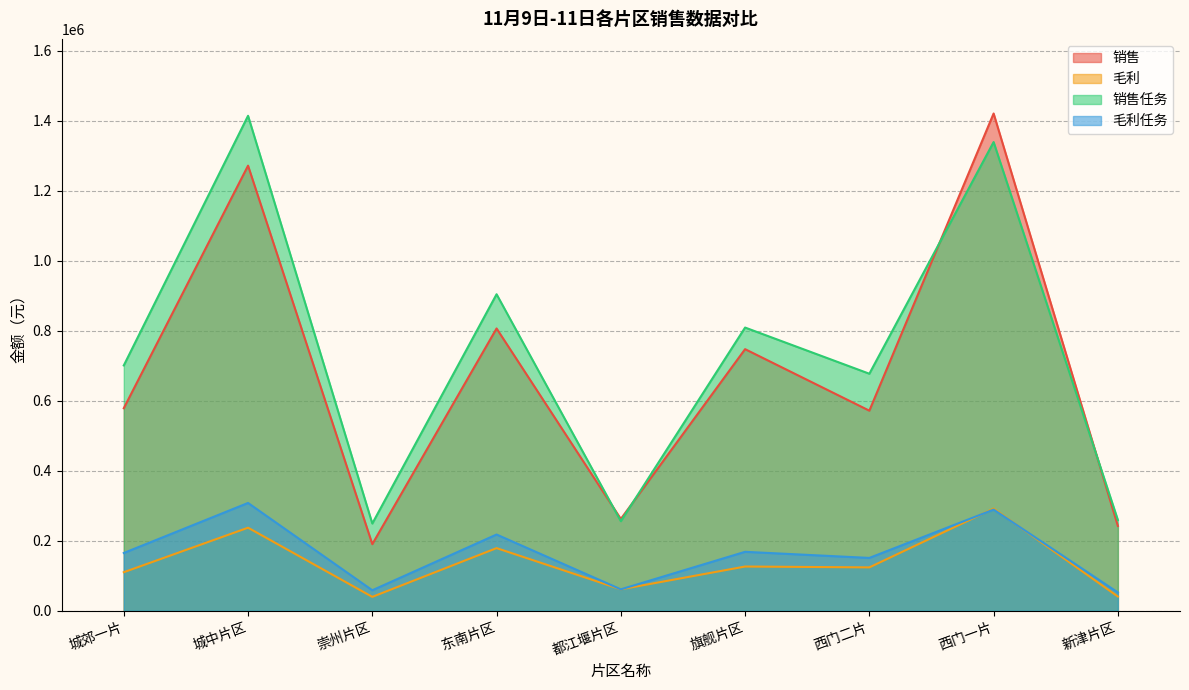

True or false: 毛利任务 and 销售 cross at least once.

False